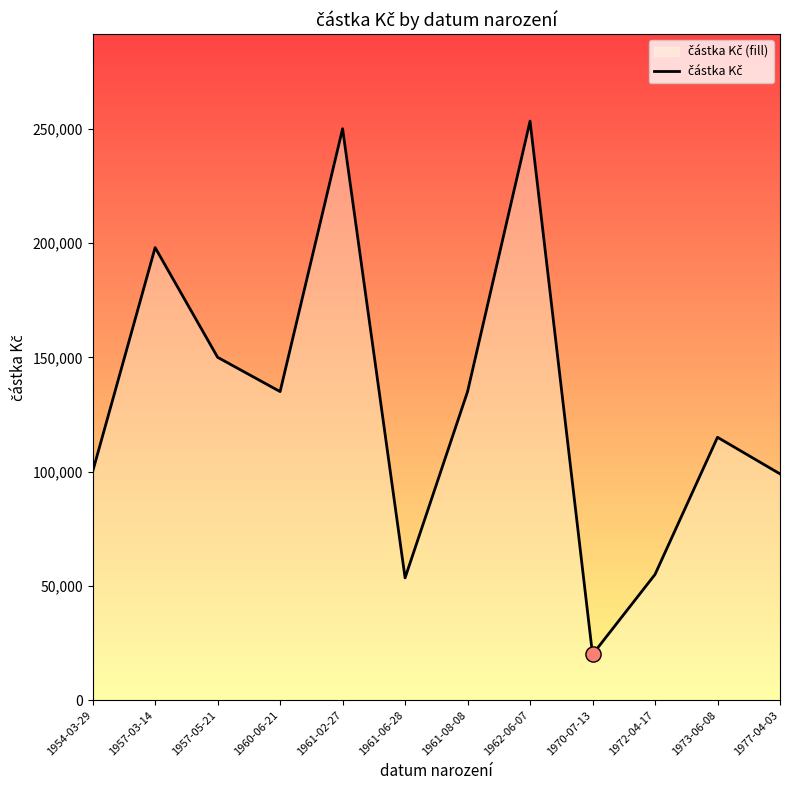

Between 1973-06-08 and 1961-08-08, which is larger?

1961-08-08